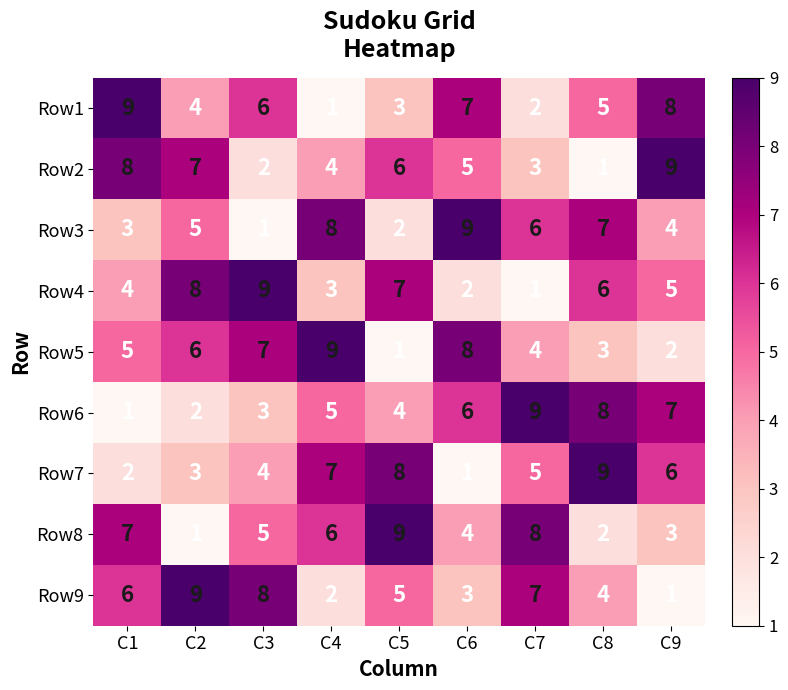

Which category has the lowest value in the Row1 series?

C4